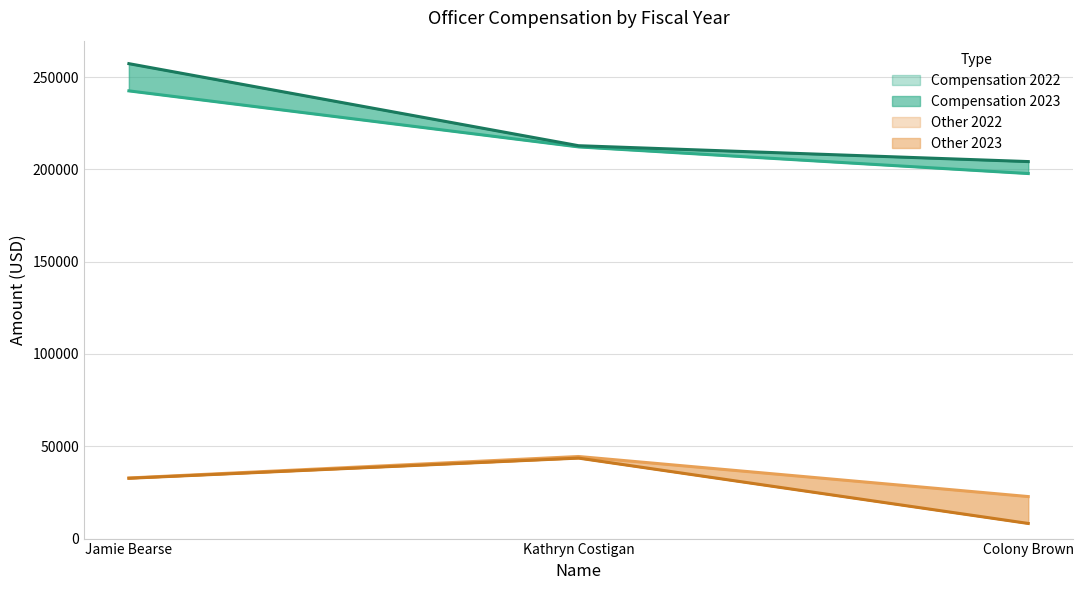

Reading left to right, what are all the values shown in this chart?

Compensation 2023: 257238	212795	204201
Compensation 2022: 242500	212150	197719
Other 2023: 32665	43595	8198
Other 2022: 32825	44458	22760